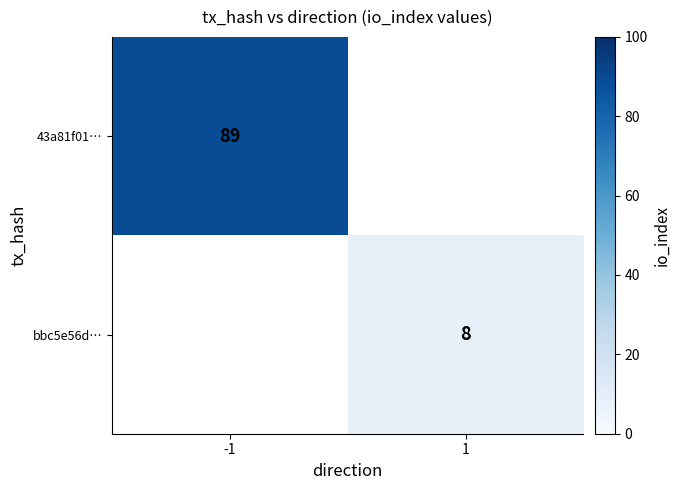

The value of bbc5e56d… at 1 is 8. True or false?

True